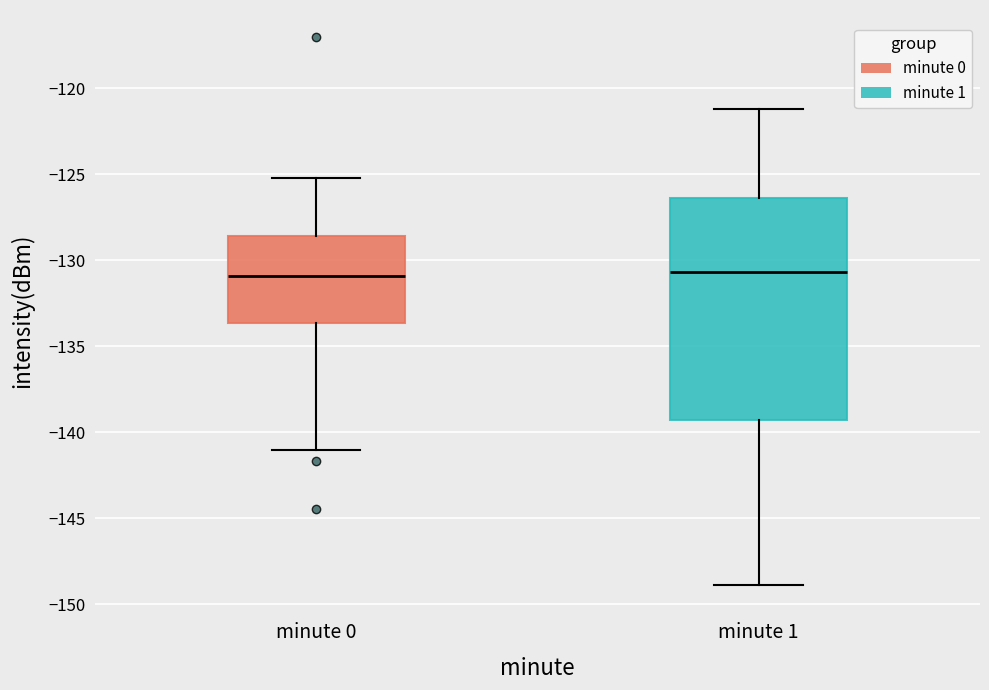

Where does the upper whisker of the box for minute 0 end on the y-axis? The values are not printed on the chart, so give them approximately, as read against the axis.

-125.0